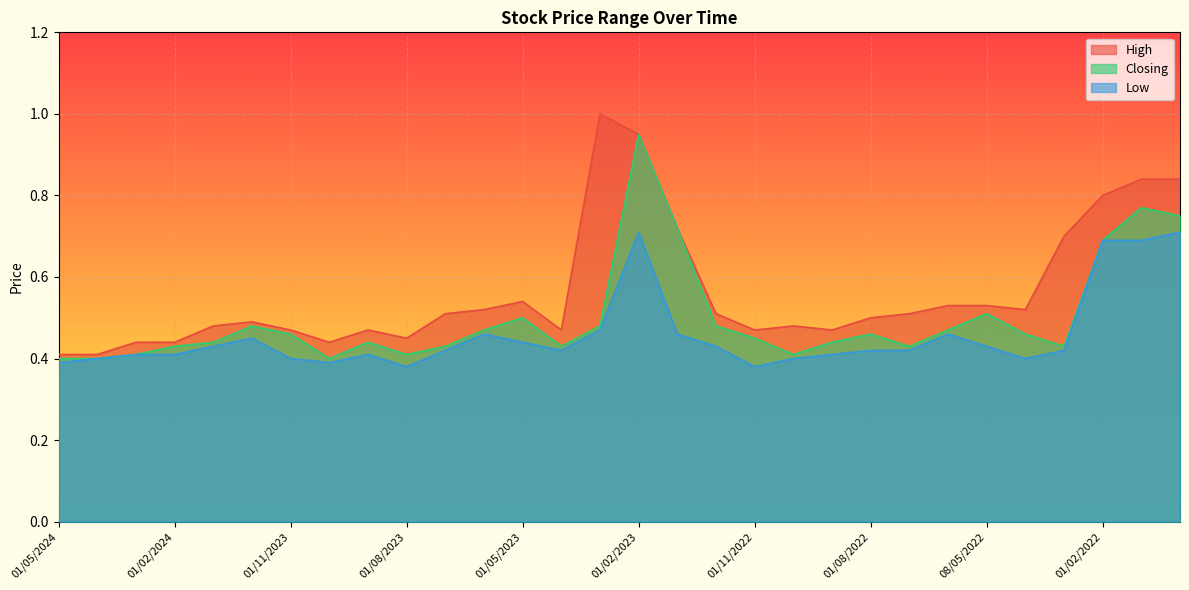

What is the sum of all Closing values?

15.0